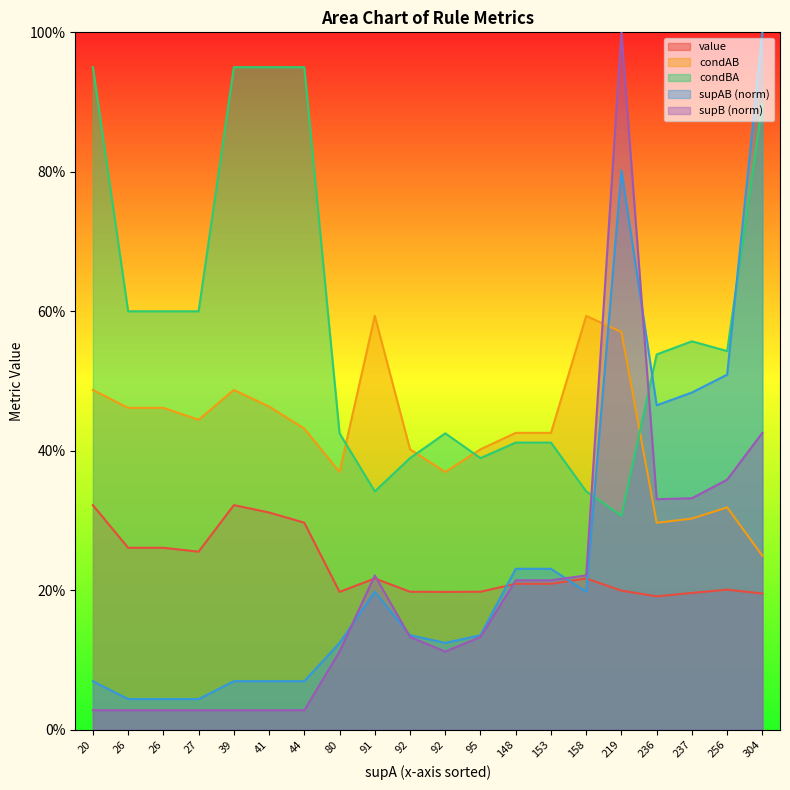

Which label corresponds to the smallest value in the chart?

20